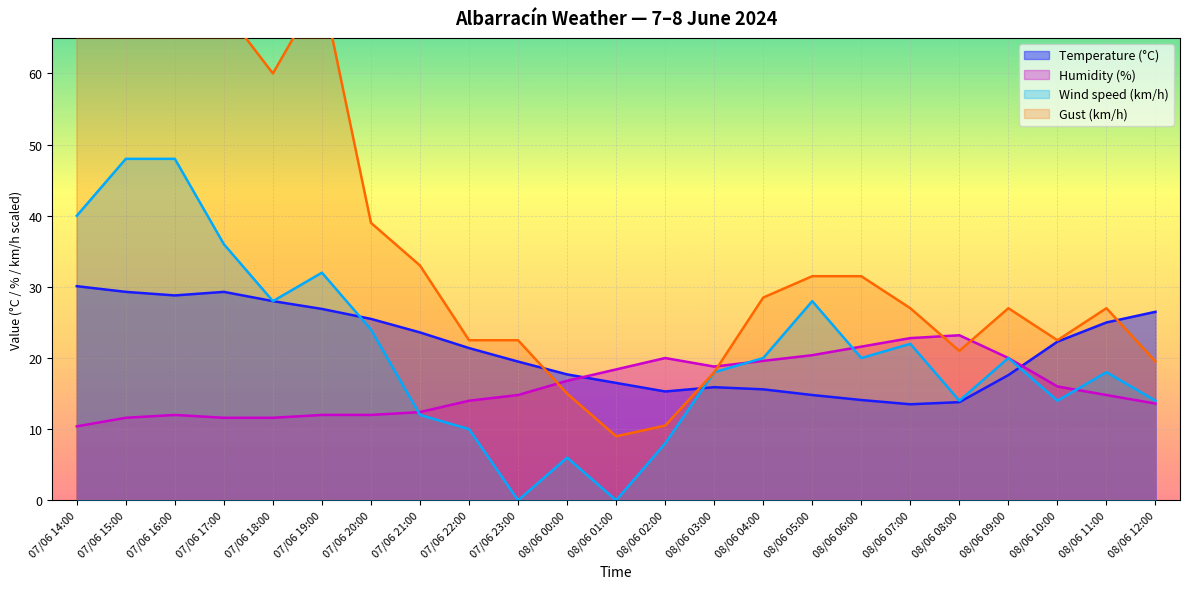

What position from the right is 07/06 14:00?

23